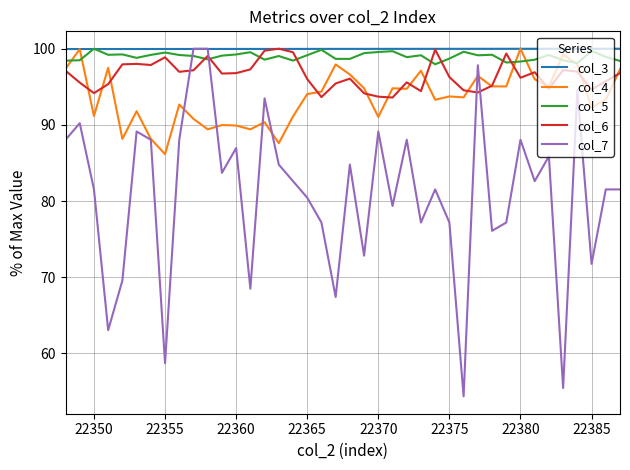

Which series has the widest spread of values?

col_7